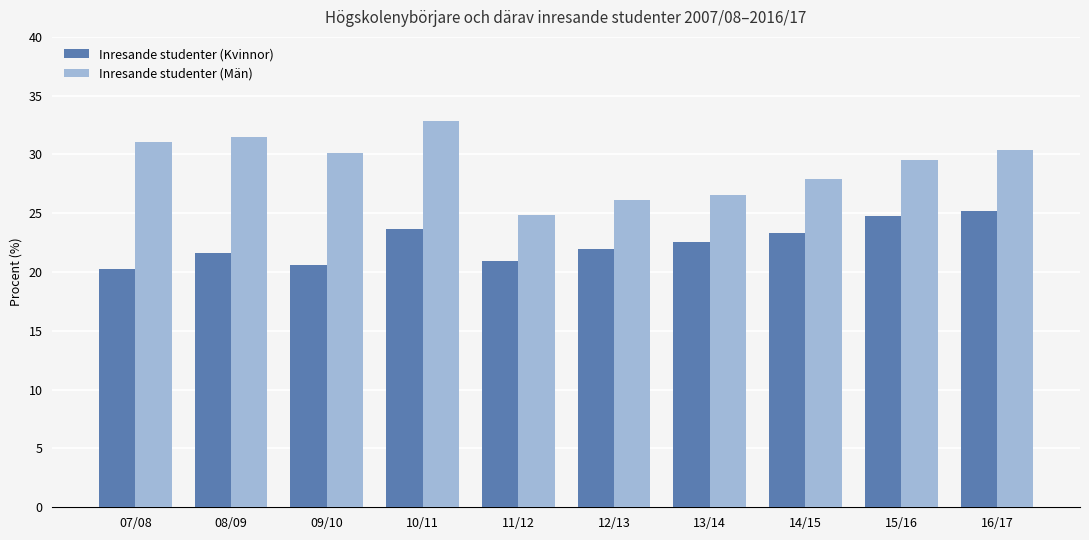

What is the difference between the highest and lowest values at 13/14?

4.0